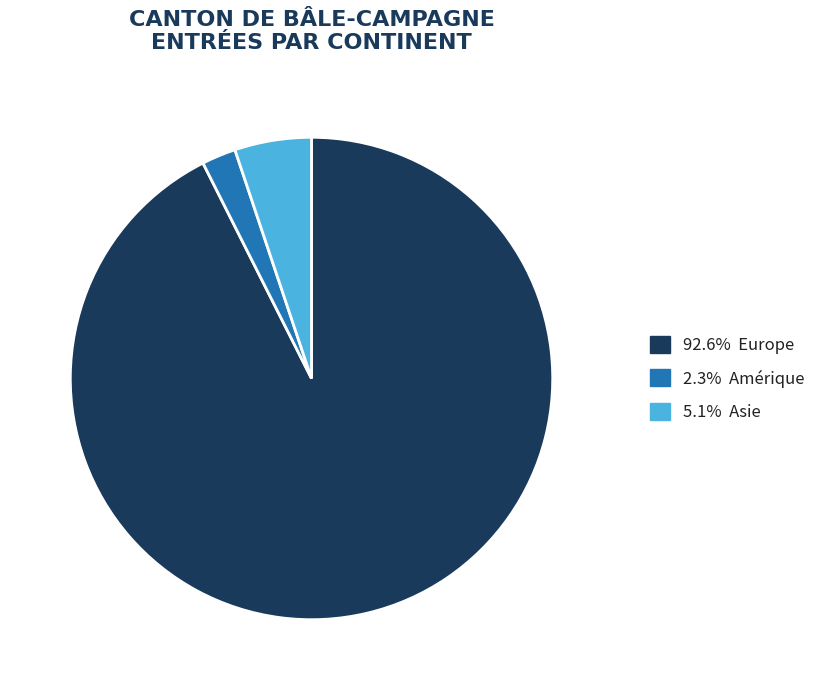

How many slices are in this pie chart?

3